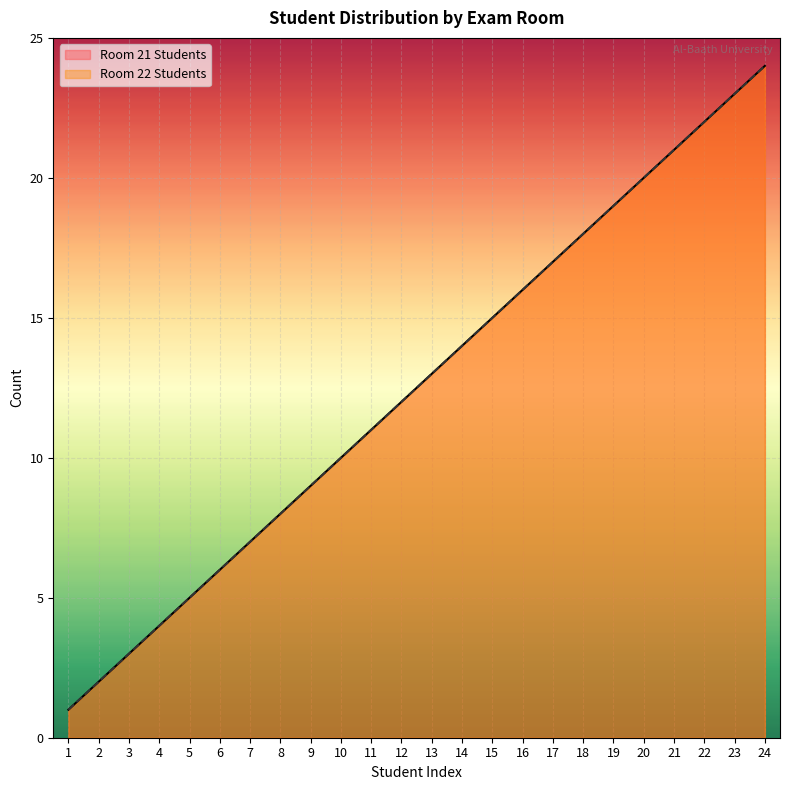

What is the sum of all Room 21 Students values?

300